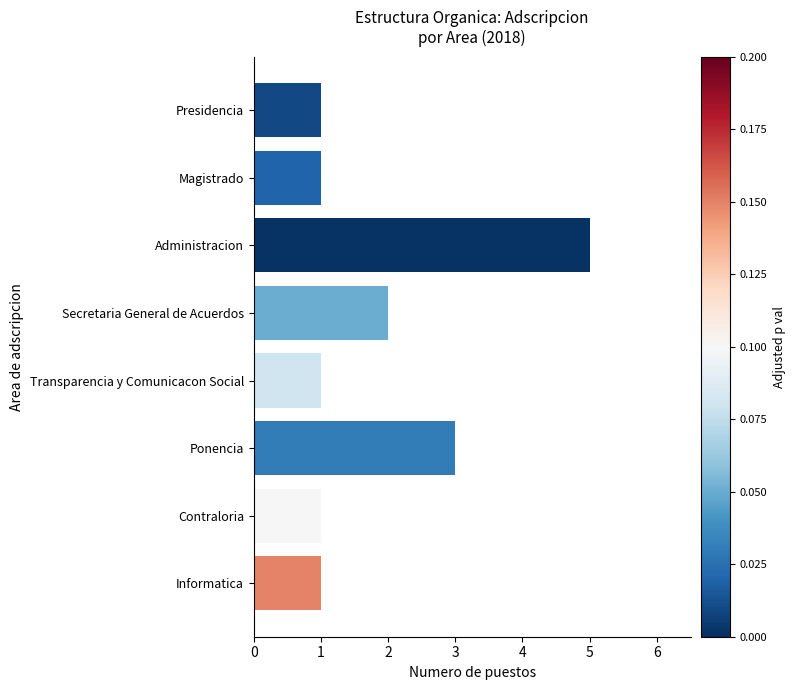

The chart shows a value of 2 at Contraloria. True or false?

False